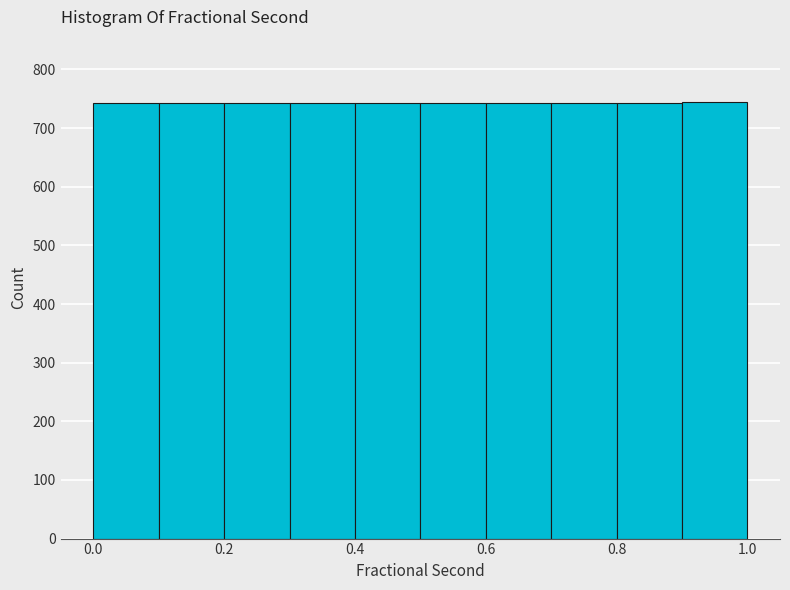

Reading left to right, transcribe this chart: for each bar, give the range it covers on the x-axis and its height. The values are not printed on the chart, so give them approximately, as read against the axis.

0.0 to 0.1: 740
0.1 to 0.2: 740
0.2 to 0.3: 740
0.3 to 0.4: 740
0.4 to 0.5: 740
0.5 to 0.6: 740
0.6 to 0.7: 740
0.7 to 0.8: 740
0.8 to 0.9: 740
0.9 to 1.0: 740